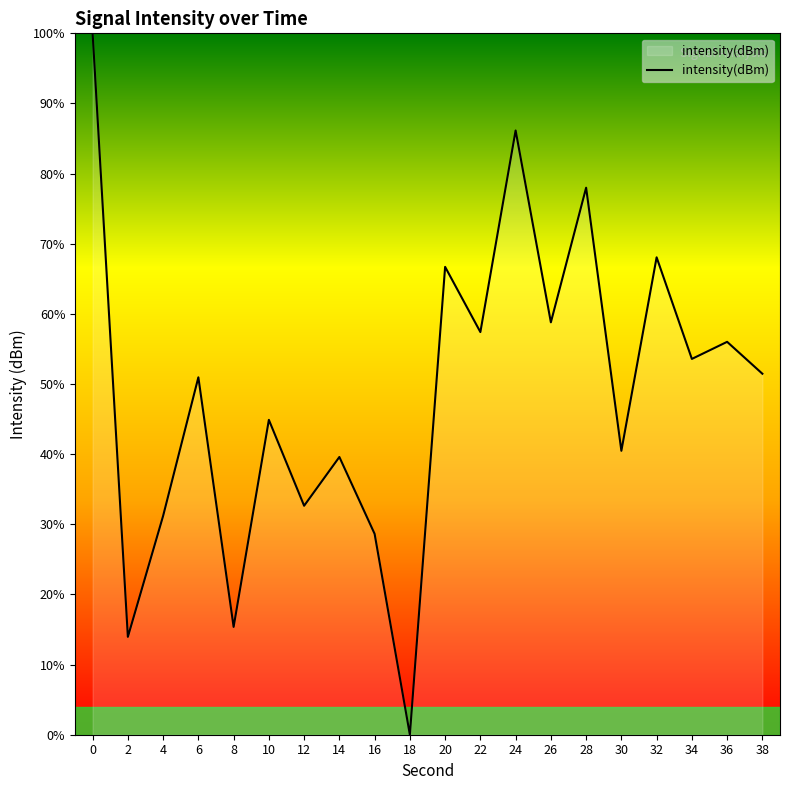

Does the chart display data point markers on the line(s)?

No